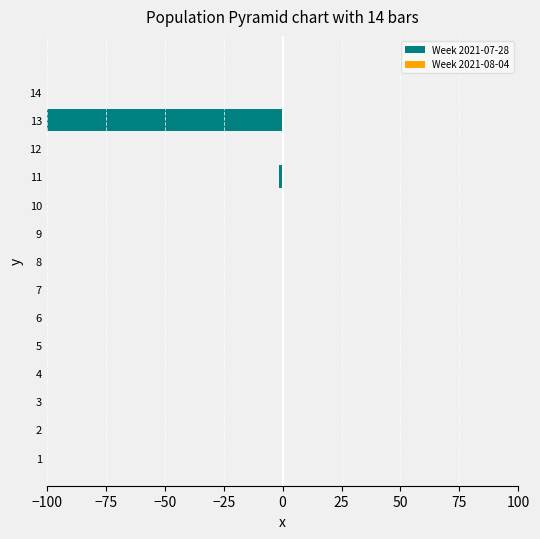

What is the change in value from 8 to 13?

-100.0